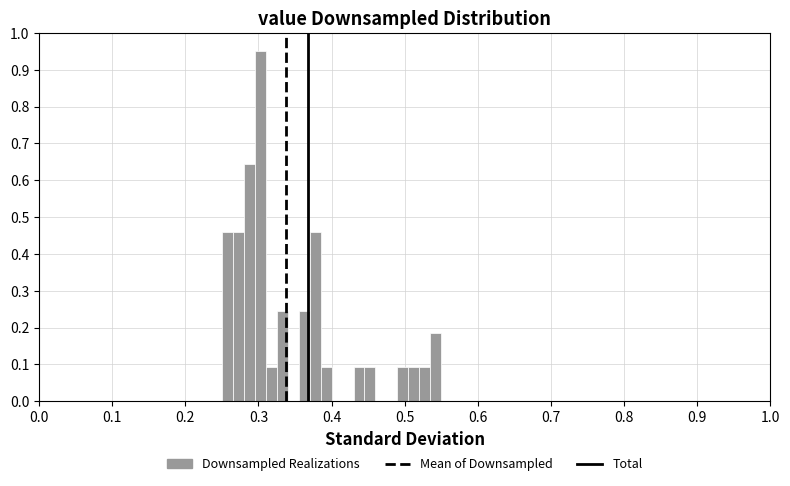

Around what value on the x-axis is the tallest bar? Give the approximate position of its centre, as read against the axis.

0.30